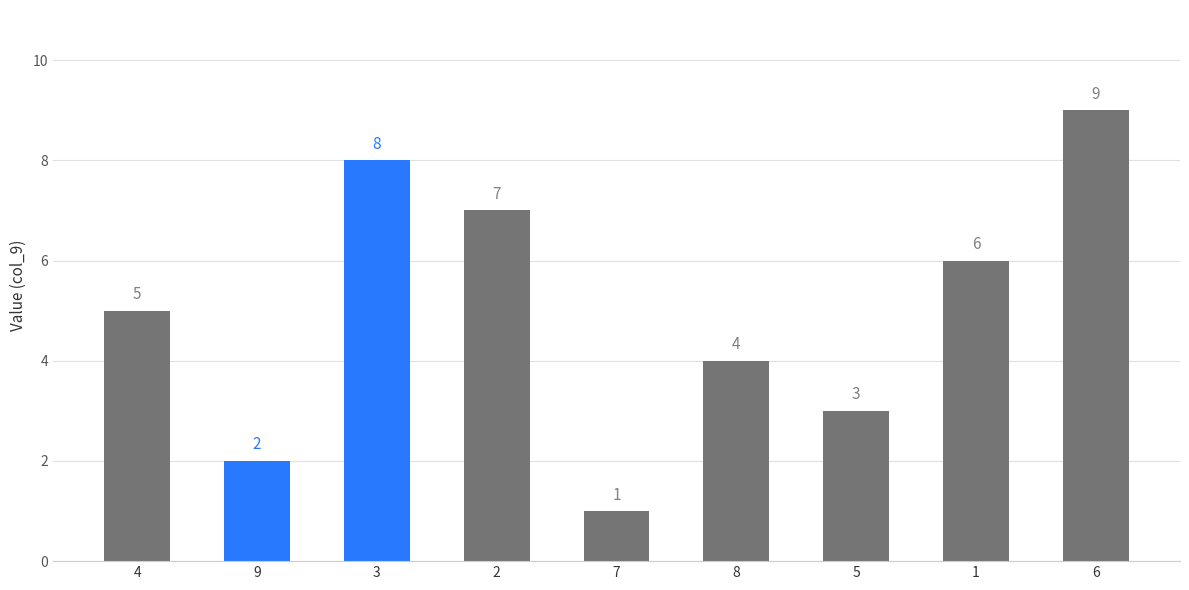

The value at 2 is 9. True or false?

False